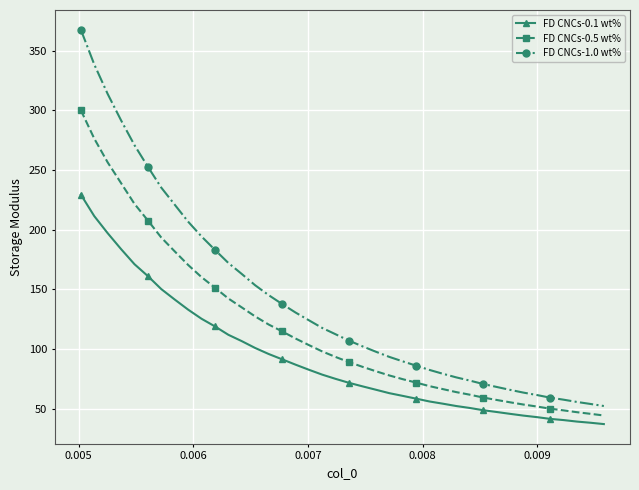

What is the difference between the second highest and minimum values in the FD CNCs-0.1 wt% series?

174.5